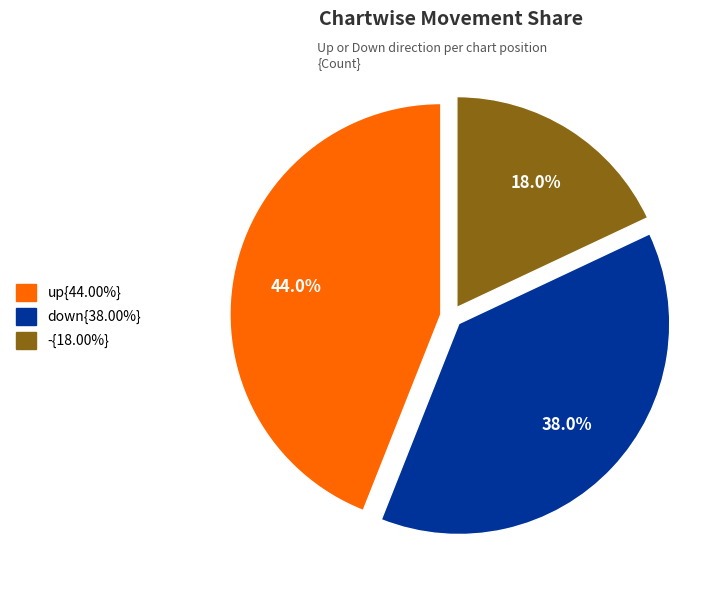

How many segments does this pie chart have?

3